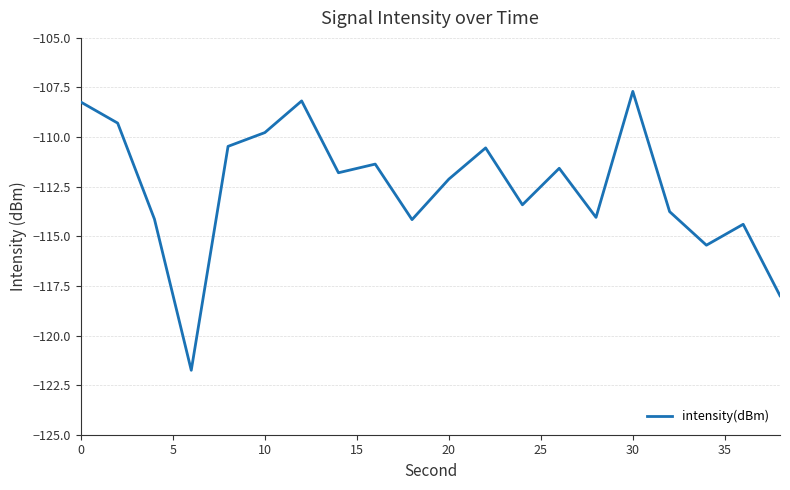

What is the minimum value shown in the chart?

-121.8